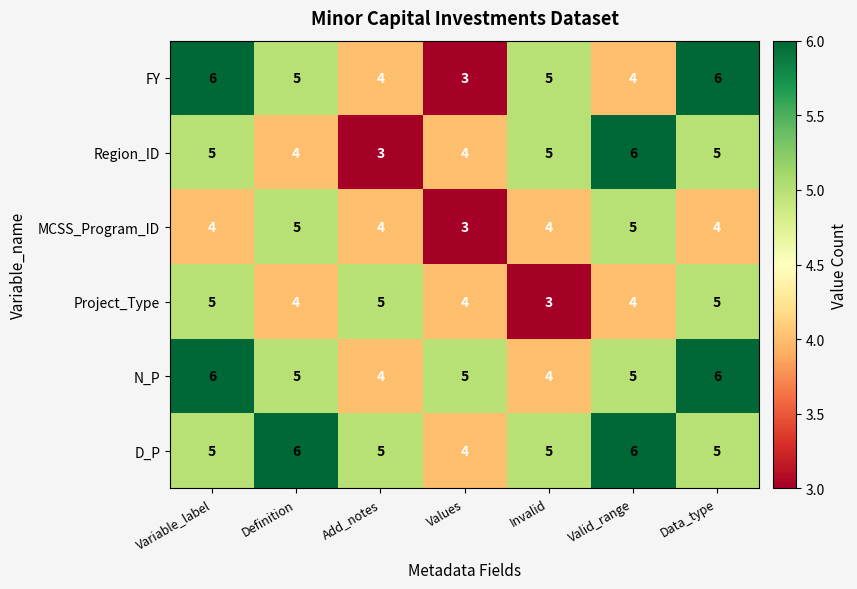

What is the minimum value for MCSS_Program_ID?

3